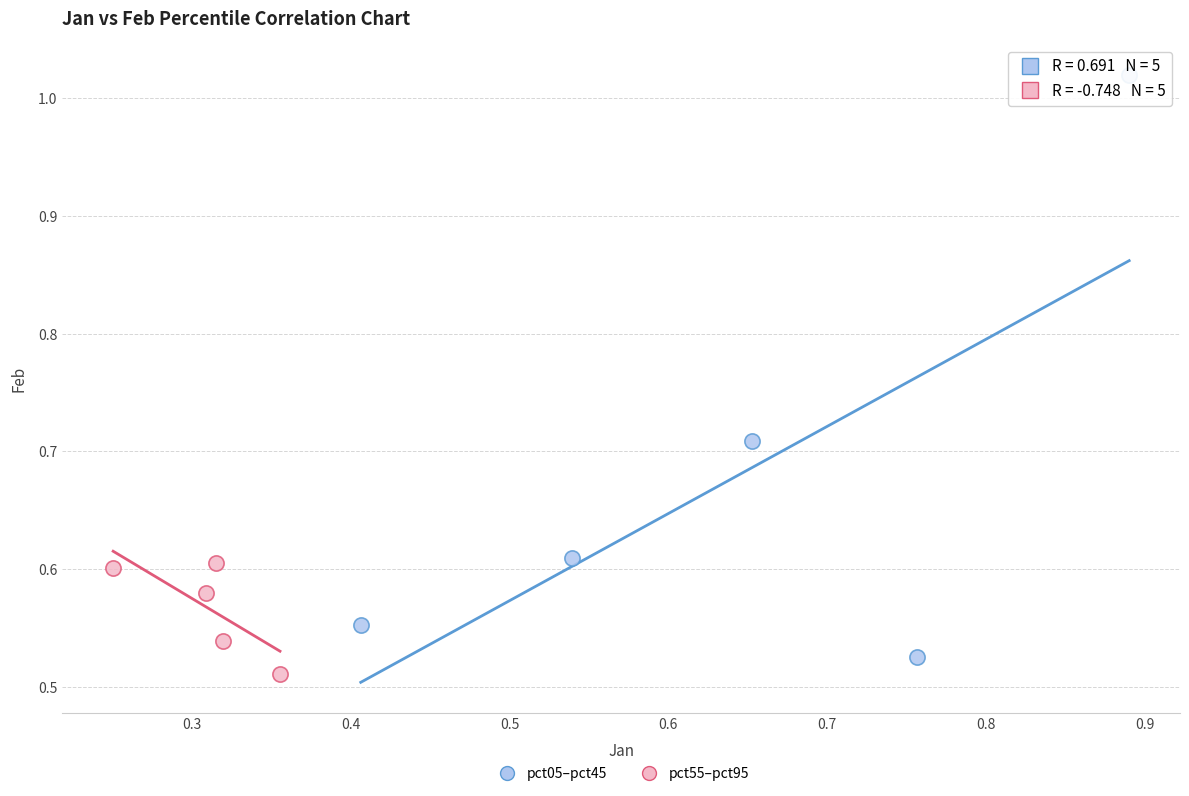

Which series has the widest spread of Y values?

pct05–pct45